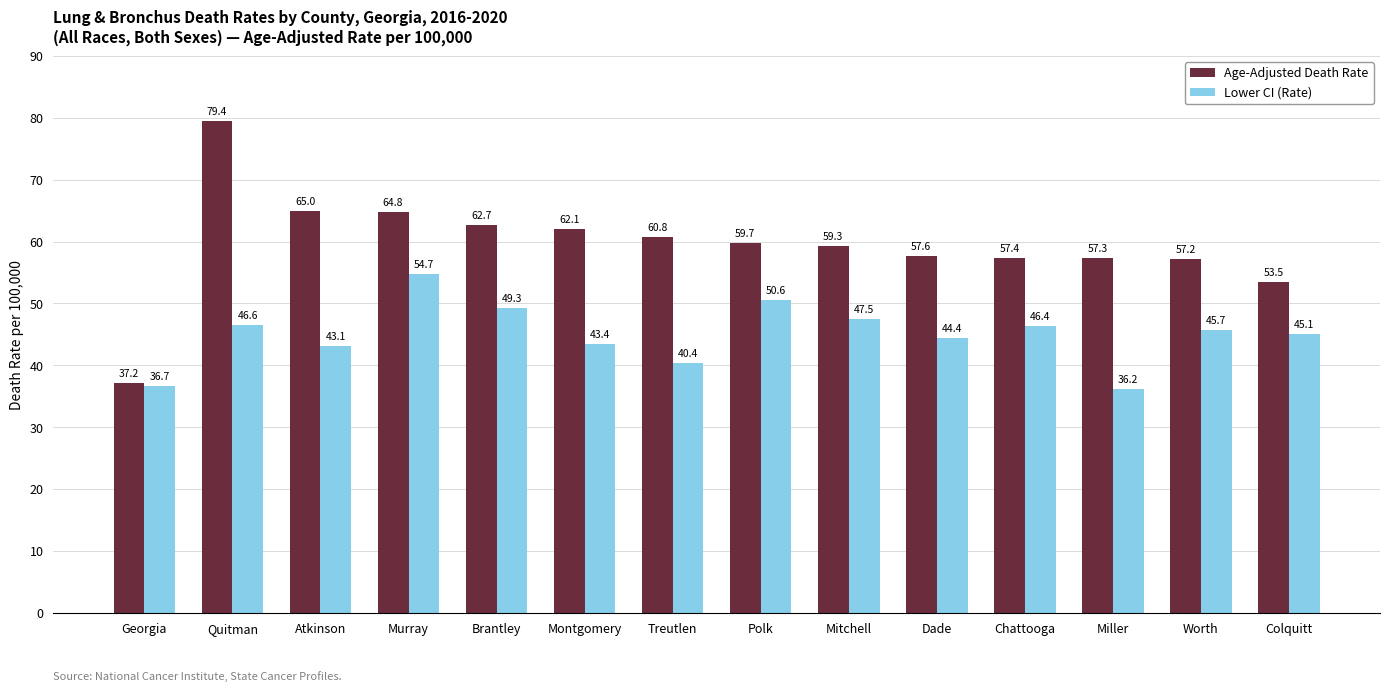

What position from the left is Murray?

4